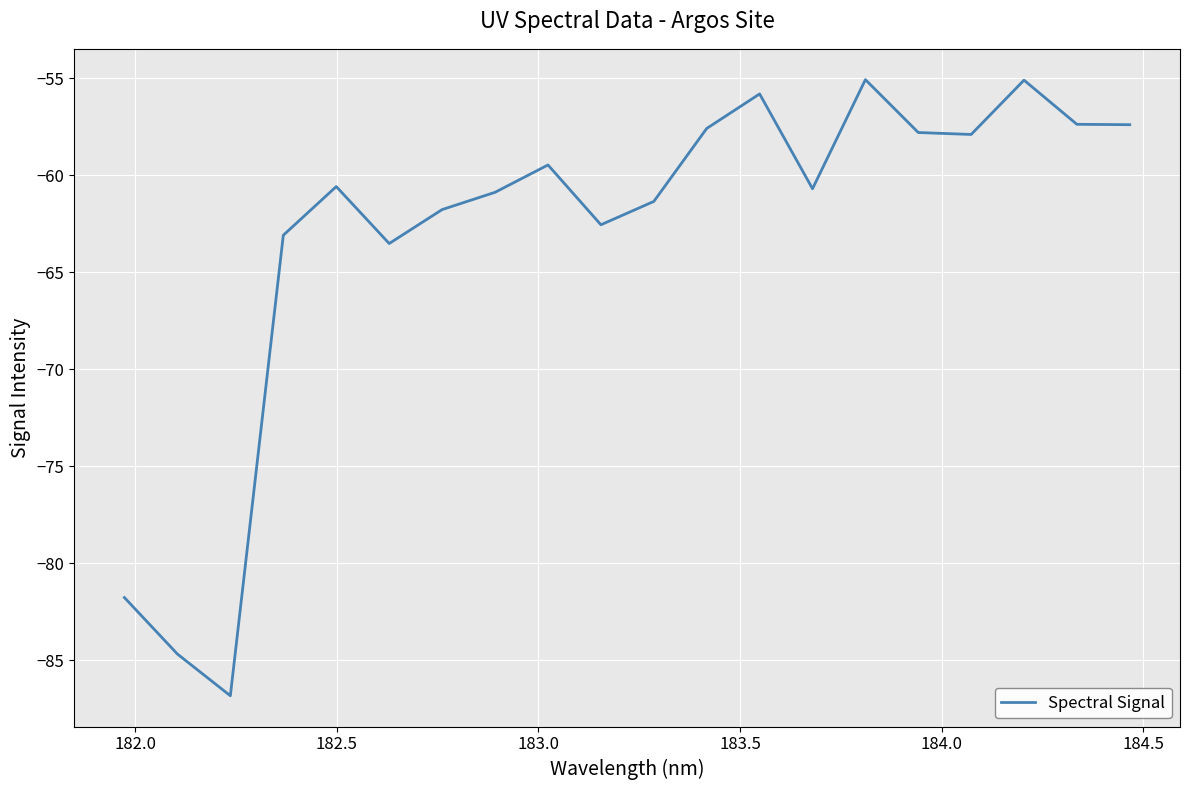

What is the difference between the maximum and minimum values?

31.8